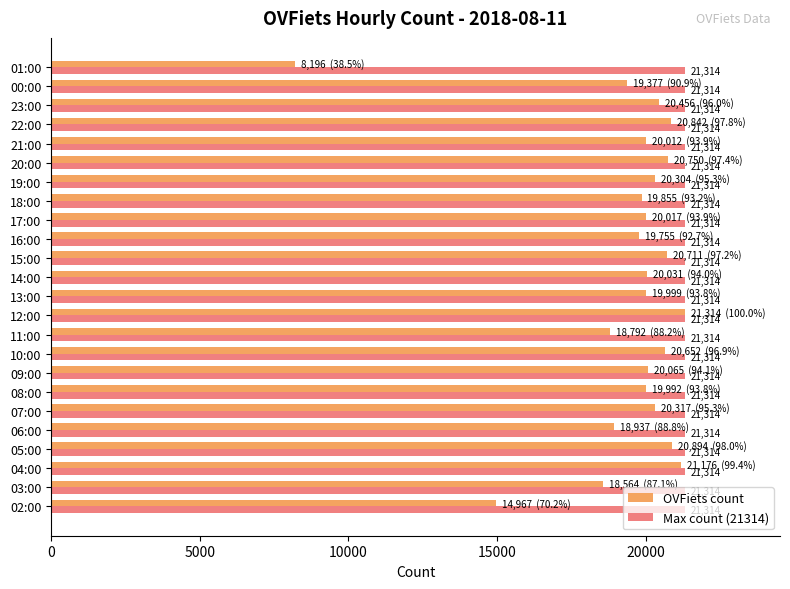

Rank the categories by OVFiets count value from lowest to highest.

01:00, 02:00, 03:00, 11:00, 06:00, 00:00, 16:00, 18:00, 08:00, 13:00, 21:00, 17:00, 14:00, 09:00, 19:00, 07:00, 23:00, 10:00, 15:00, 20:00, 22:00, 05:00, 04:00, 12:00